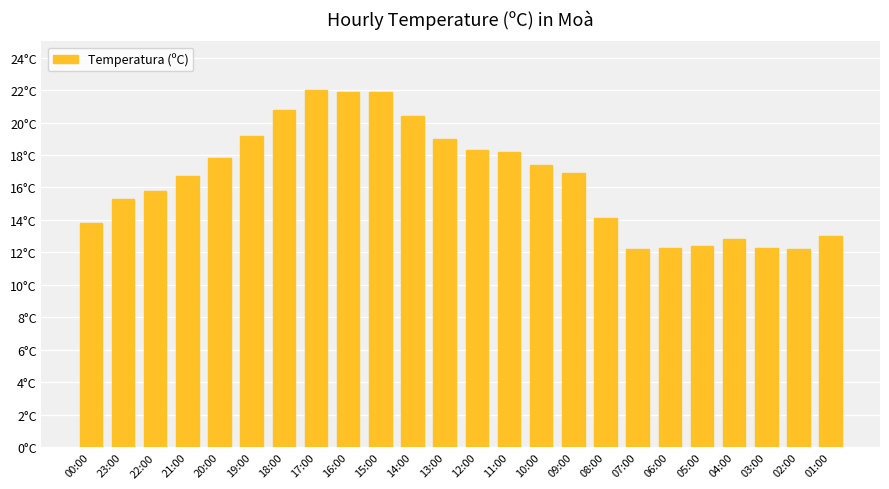

List the labels in order of value, smallest first.

07:00, 02:00, 06:00, 03:00, 05:00, 04:00, 01:00, 00:00, 08:00, 23:00, 22:00, 21:00, 09:00, 10:00, 20:00, 11:00, 12:00, 13:00, 19:00, 14:00, 18:00, 16:00, 15:00, 17:00